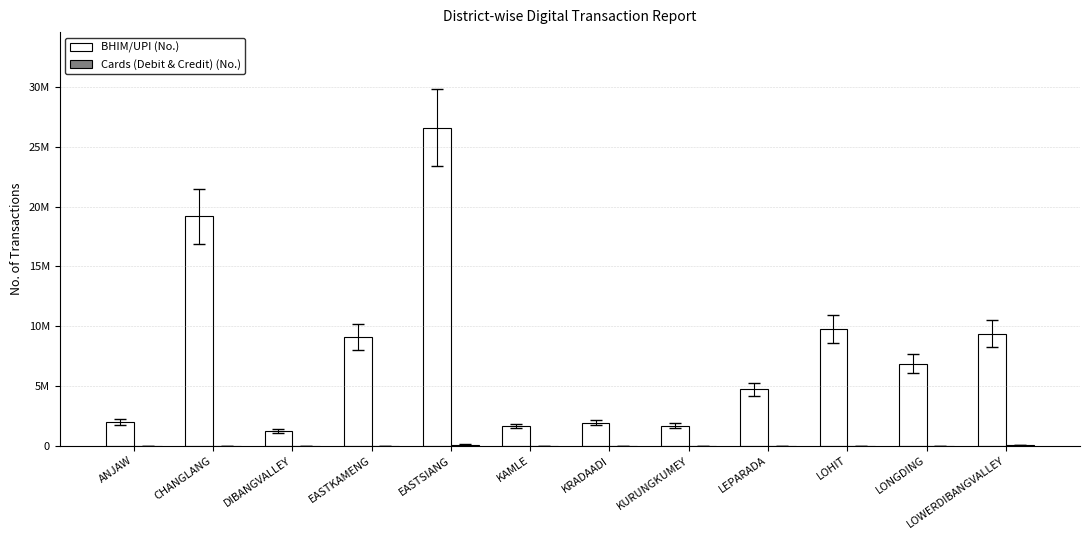

Does the chart contain stacked bars?

No